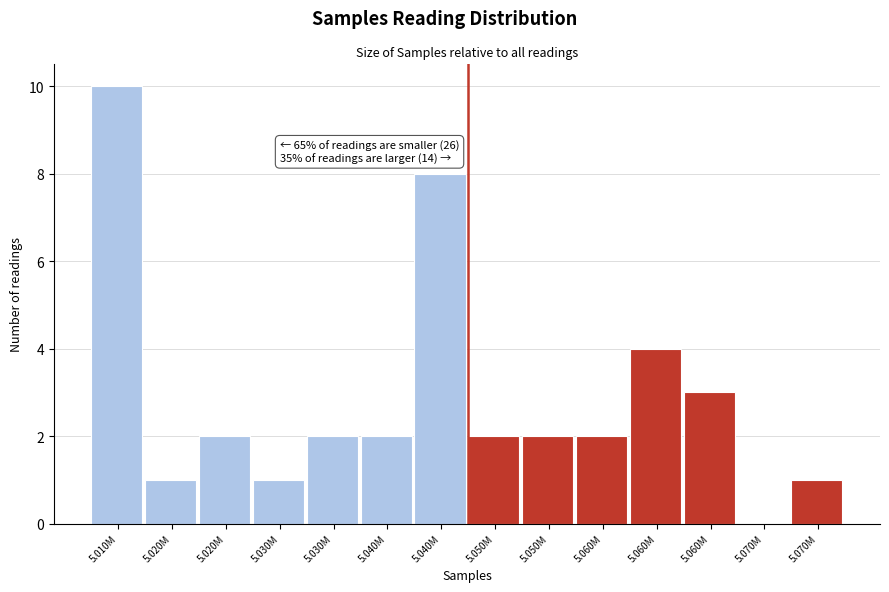

Count the number of categories in the chart.

14